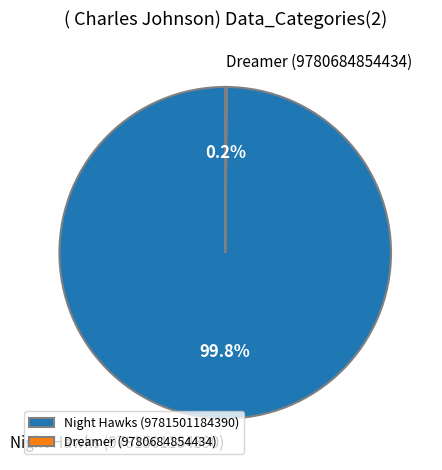

Which category has the biggest portion of the pie?

Night Hawks (9781501184390)